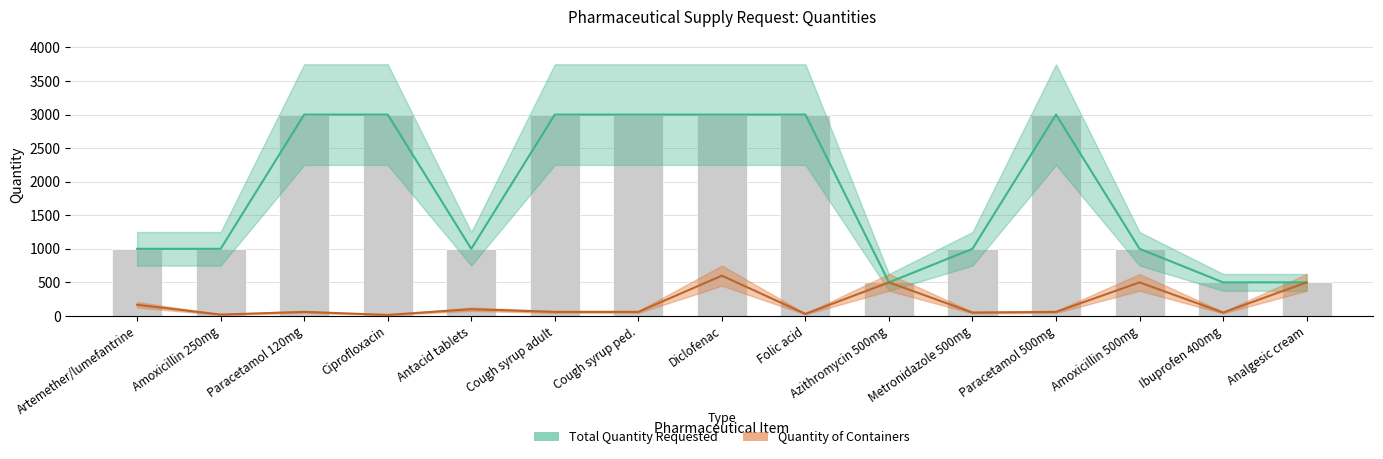

Read the Total Quantity Requested value at Cough syrup ped., to the nearest 100.

3000